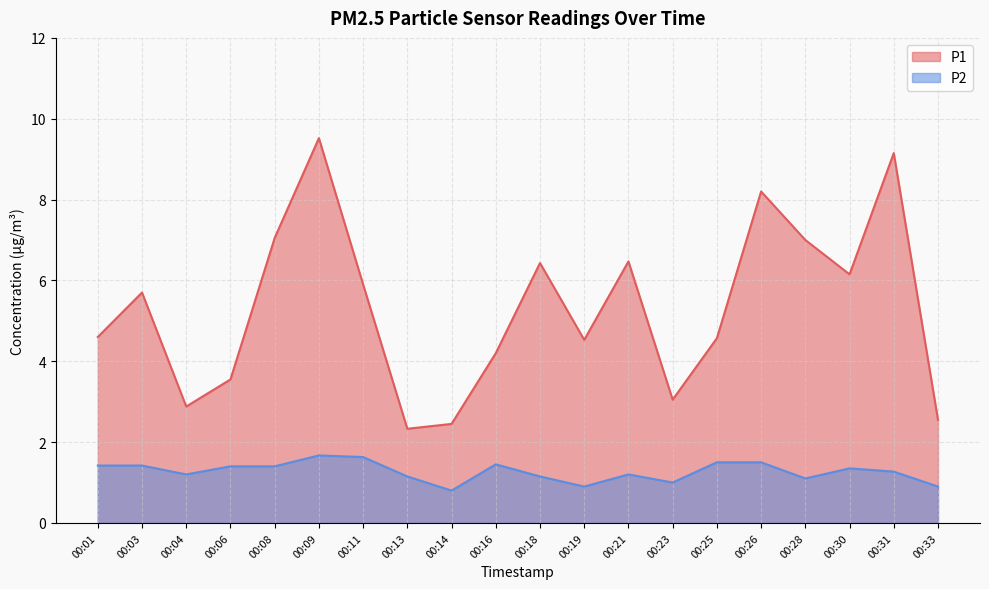

Reading left to right, transcribe all the data shown in this chart.

P1: 4.6	5.7	2.9	3.5	7.0	9.5	5.9	2.3	2.5	4.2	6.4	4.5	6.5	3.0	4.6	8.2	7.0	6.2	9.2	2.5
P2: 1.4	1.4	1.2	1.4	1.4	1.7	1.6	1.1	0.8	1.4	1.1	0.9	1.2	1.0	1.5	1.5	1.1	1.4	1.3	0.9